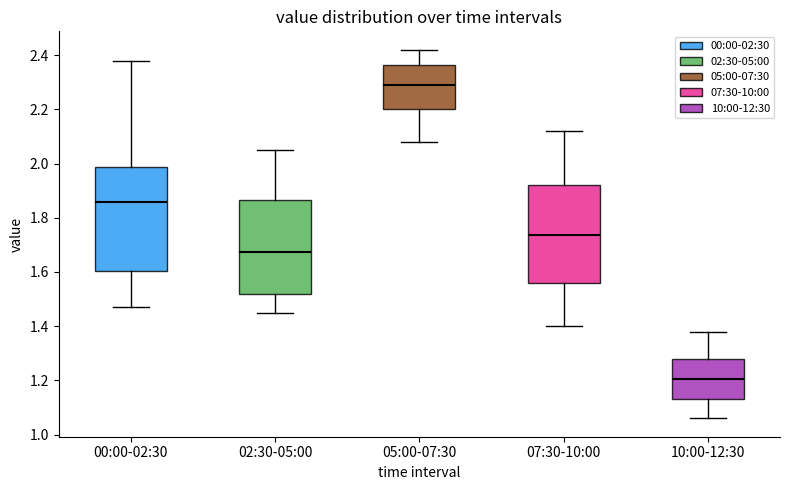

Reading left to right, transcribe this box plot: for each box, give where its median line is, the range the box spans, and where its two whiskers end, as read against the y-axis. The values are not printed on the chart, so give them approximately, as read against the axis.

00:00-02:30: median 1.86, box 1.60 to 1.98, whiskers 1.48 to 2.38
02:30-05:00: median 1.68, box 1.52 to 1.86, whiskers 1.46 to 2.06
05:00-07:30: median 2.30, box 2.20 to 2.36, whiskers 2.08 to 2.42
07:30-10:00: median 1.74, box 1.56 to 1.92, whiskers 1.40 to 2.12
10:00-12:30: median 1.20, box 1.14 to 1.28, whiskers 1.06 to 1.38